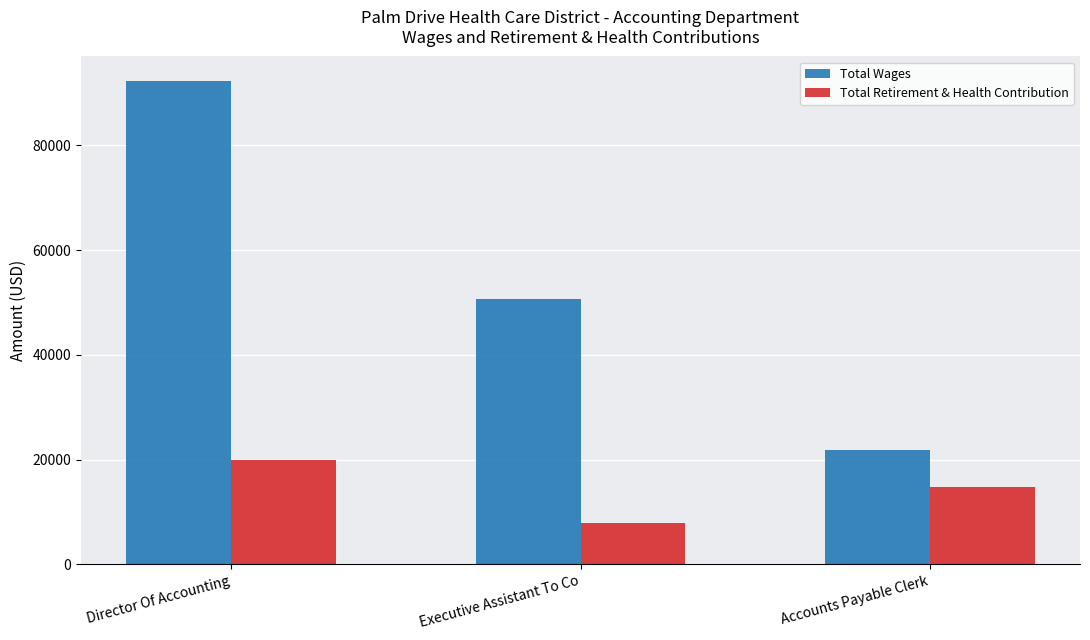

How many distinct data groups are displayed?

2